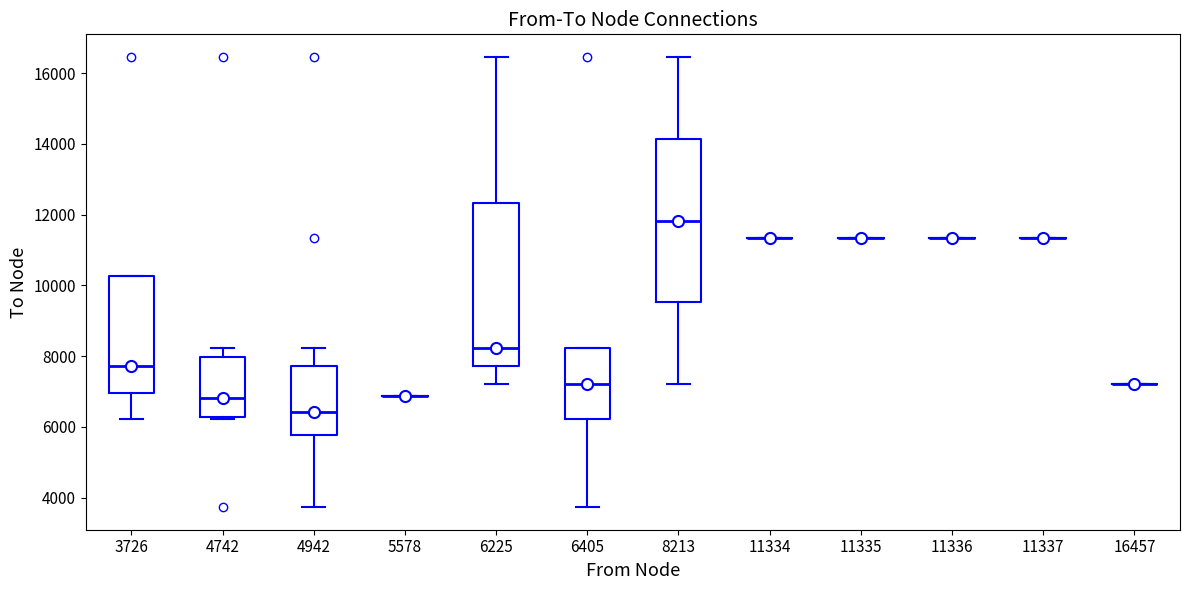

Reading left to right, transcribe this box plot: for each box, give where its median line is, the range the box spans, and where its two whiskers end, as read against the y-axis. The values are not printed on the chart, so give them approximately, as read against the axis.

3726: median 7800, box 7000 to 10200, whiskers 6200 to 10200
4742: median 6800, box 6200 to 8000, whiskers 6200 to 8200
4942: median 6400, box 5800 to 7800, whiskers 3800 to 8200
5578: box collapsed to a line at 6800, whiskers 6800 to 6800
6225: median 8200, box 7800 to 12400, whiskers 7200 to 16400
6405: median 7200, box 6200 to 8200, whiskers 3800 to 8200
8213: median 11800, box 9600 to 14200, whiskers 7200 to 16400
11334: box collapsed to a line at 11400, whiskers 11400 to 11400
11335: box collapsed to a line at 11400, whiskers 11400 to 11400
11336: box collapsed to a line at 11400, whiskers 11400 to 11400
11337: box collapsed to a line at 11400, whiskers 11400 to 11400
16457: box collapsed to a line at 7200, whiskers 7200 to 7200